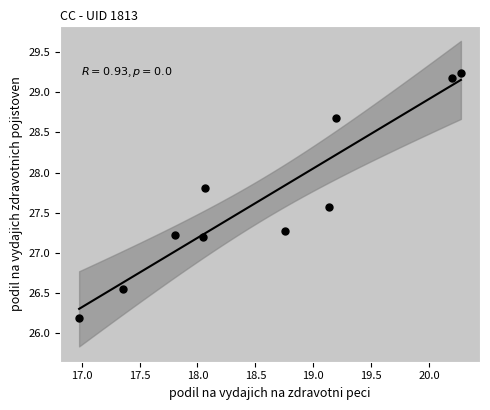

What is the range of Y values (max minus min)?

3.1